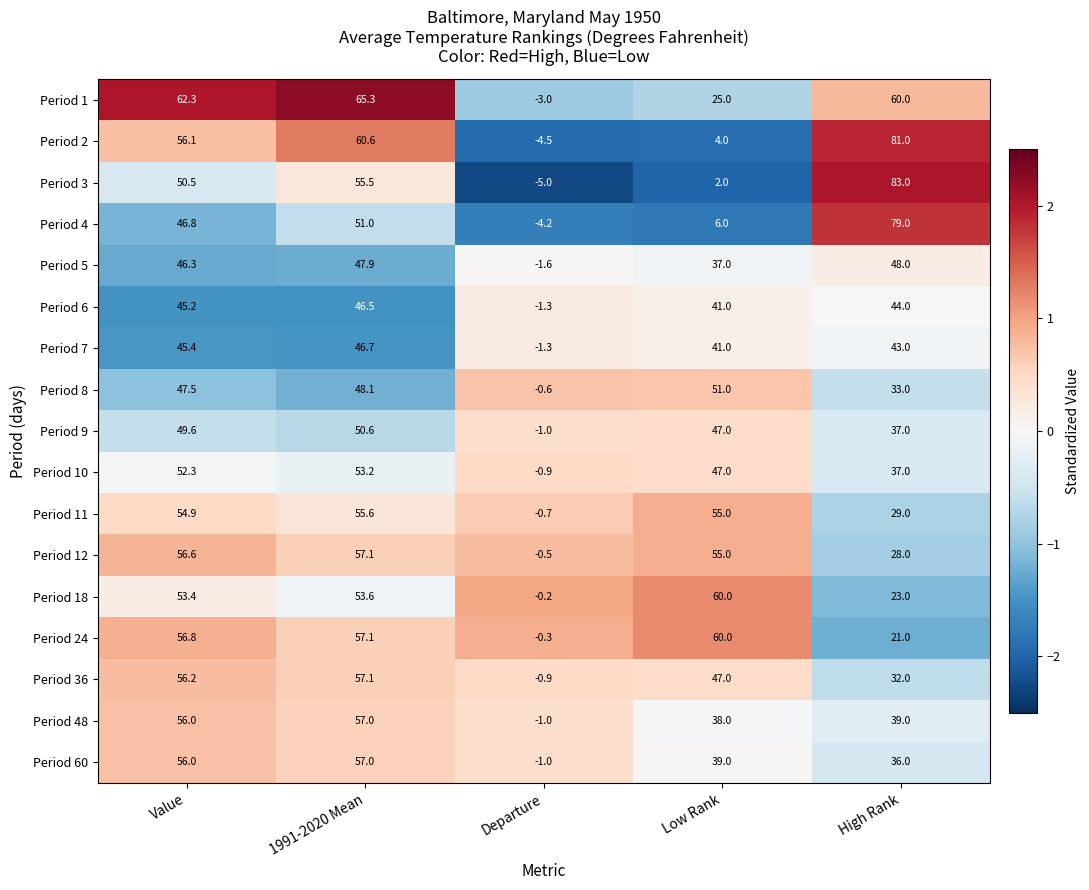

Where is Period 3 nearest to the value 39?

Value